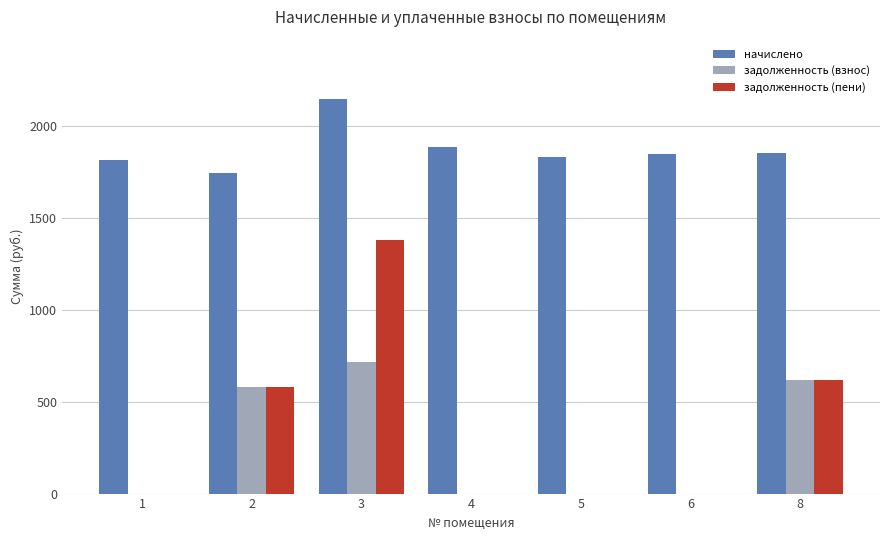

The value of задолженность (пени) at 2 is 581.7. True or false?

True